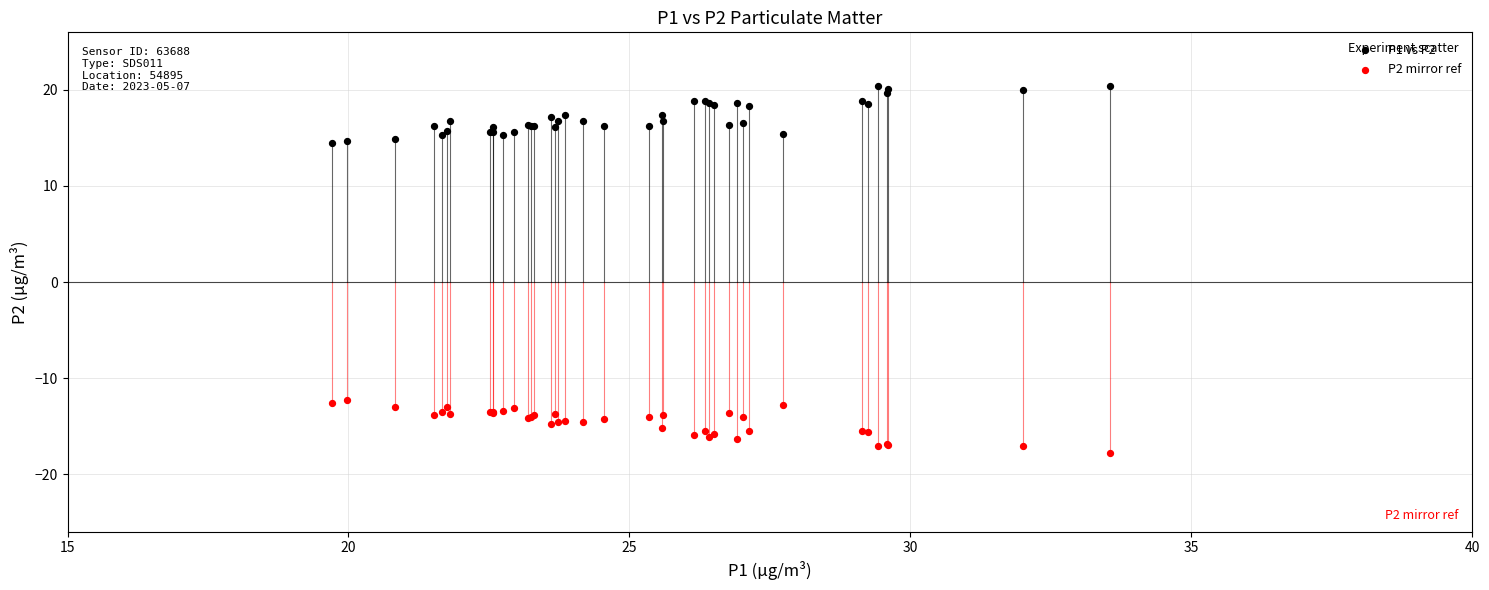

Which series contains the lowest Y value?

P2 mirror ref